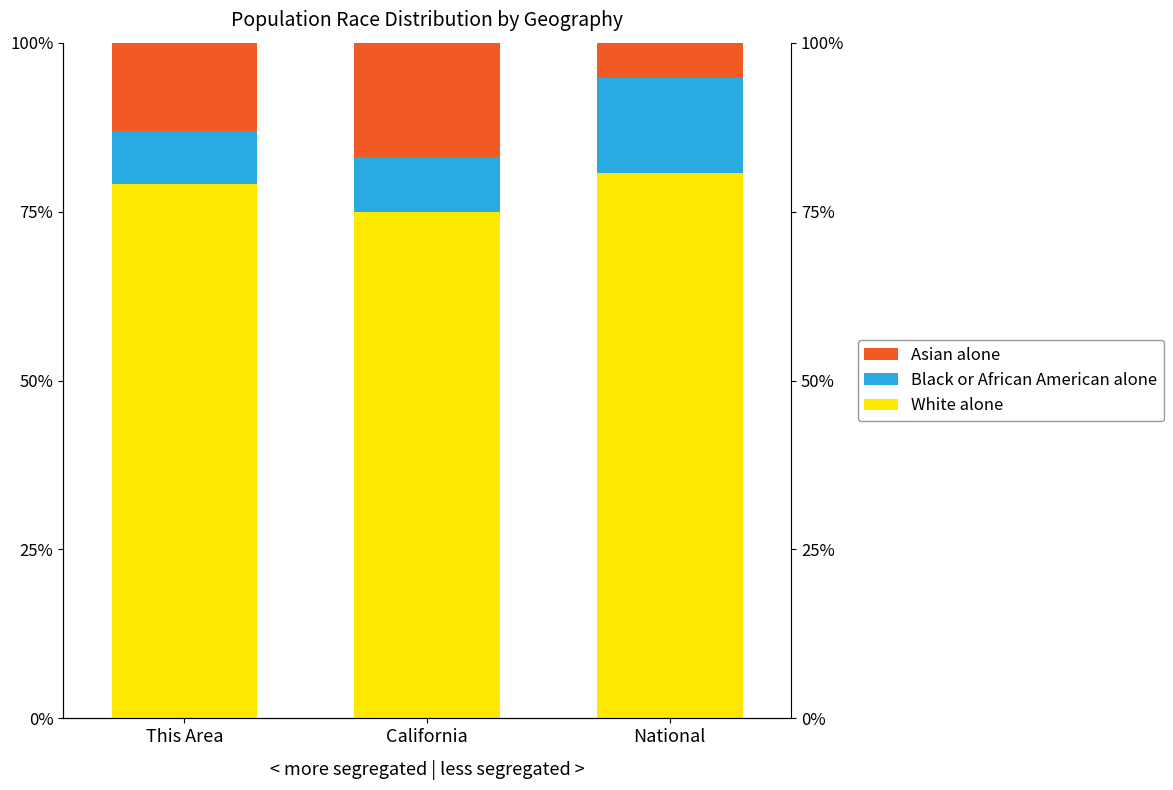

At California, list the series in order from smallest to largest.

Black or African American alone, Asian alone, White alone